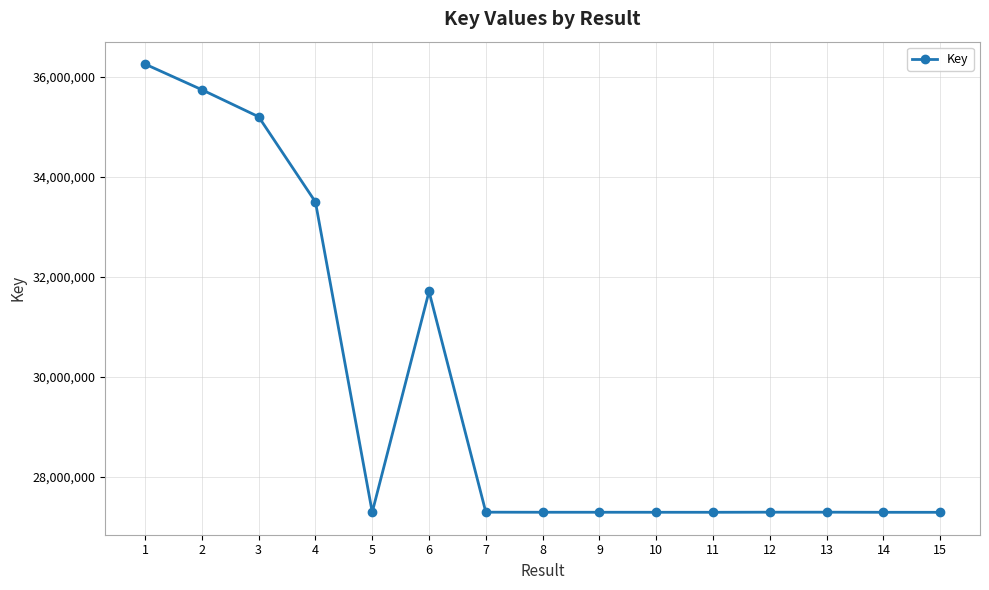

What is the difference between the values at 13 and 6?

4410296